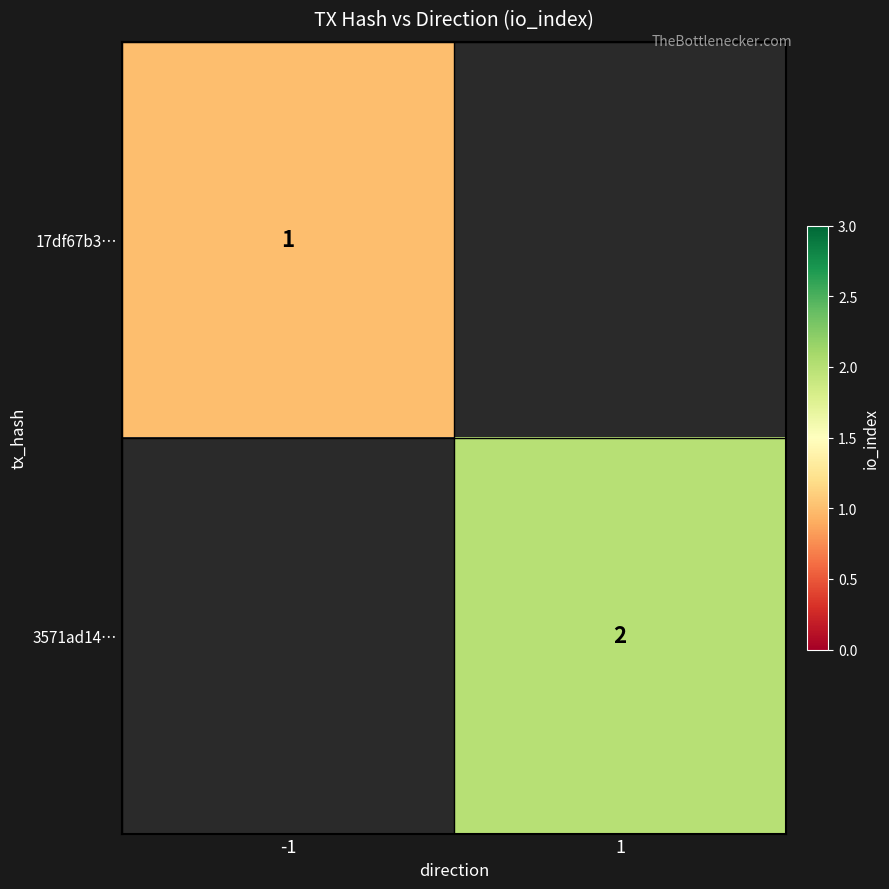

Is it true that 3571ad14… equals 2 at 1?

True